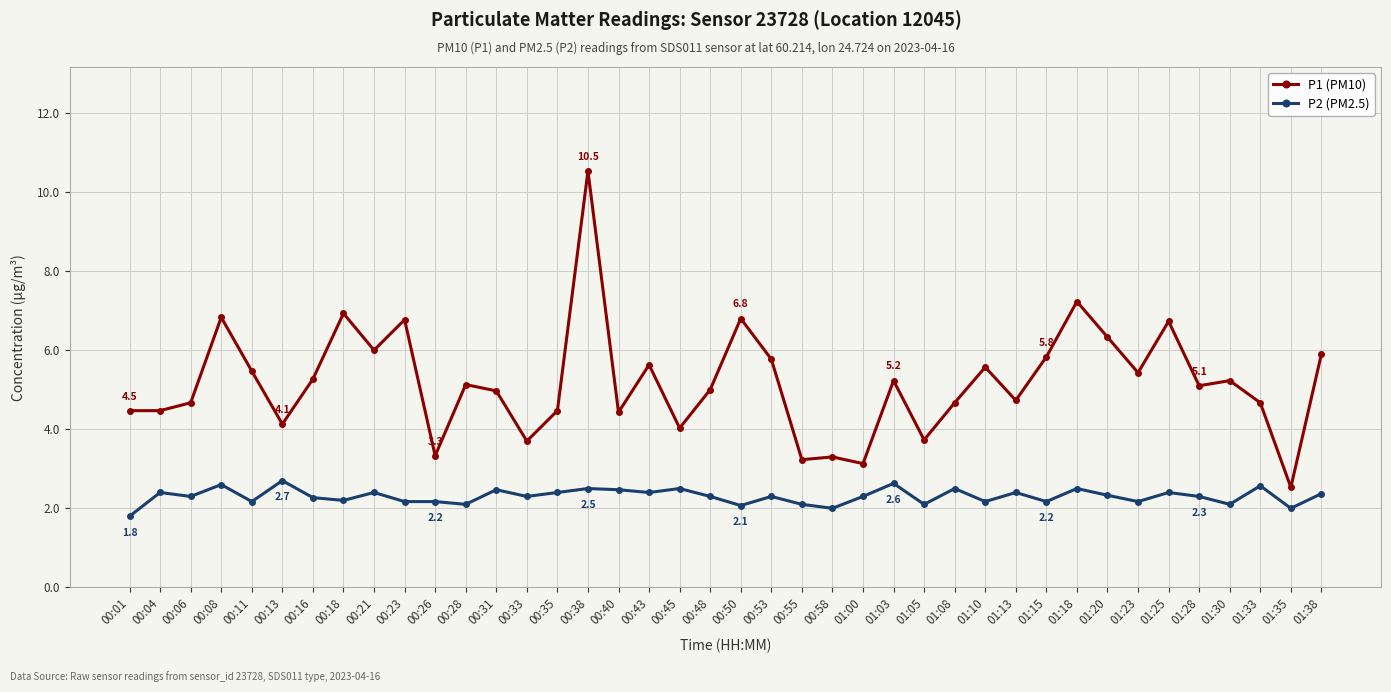

True or false: P2 (PM2.5) and P1 (PM10) intersect in this chart.

False